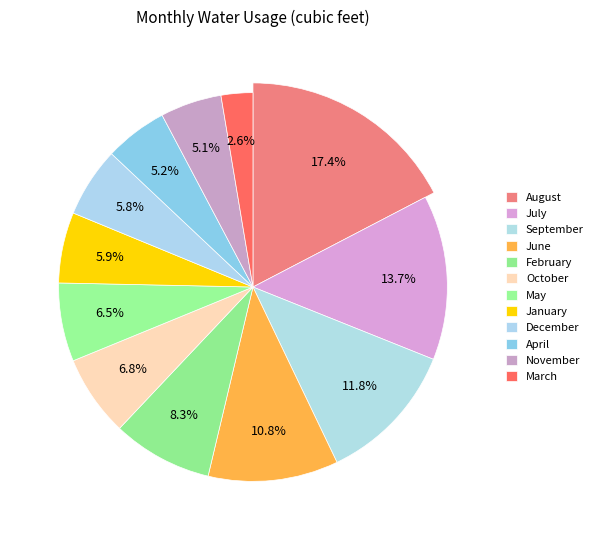

How many segments does this pie chart have?

12